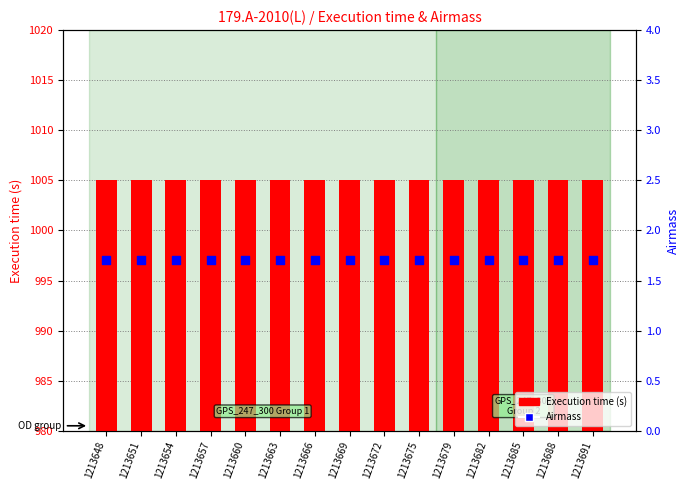

What are all the series names shown in the legend?

Execution time (s), Airmass